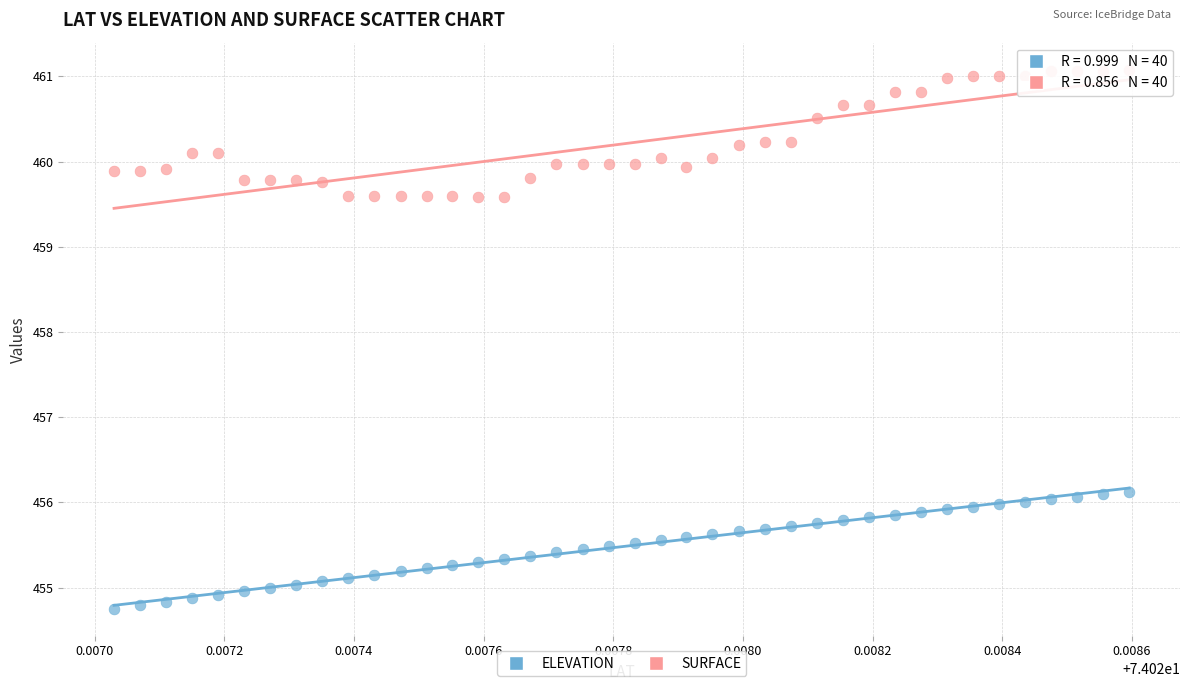

Across all data points, what is the range of Y values (max minus min)?

6.3